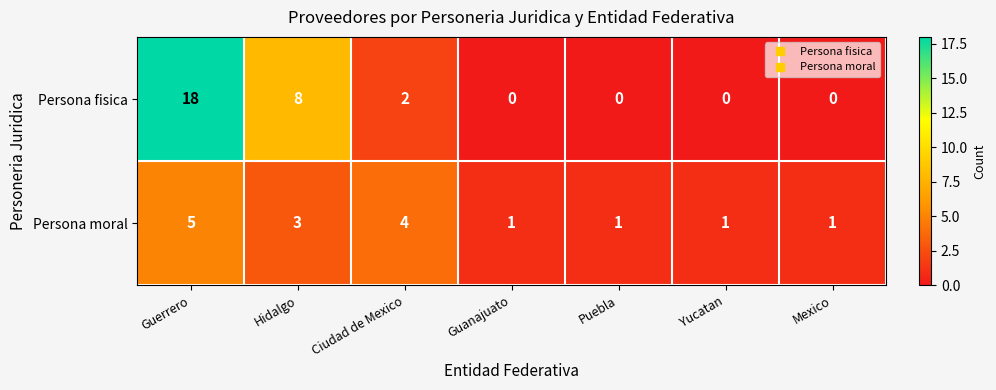

Where is Persona fisica nearest to the value 9?

Hidalgo